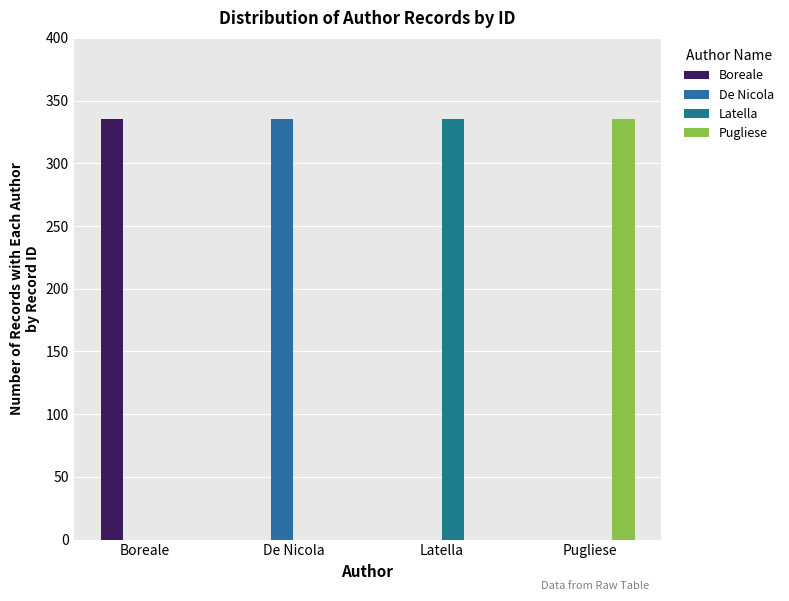

What is the spread (max minus min) of values at De Nicola?

335